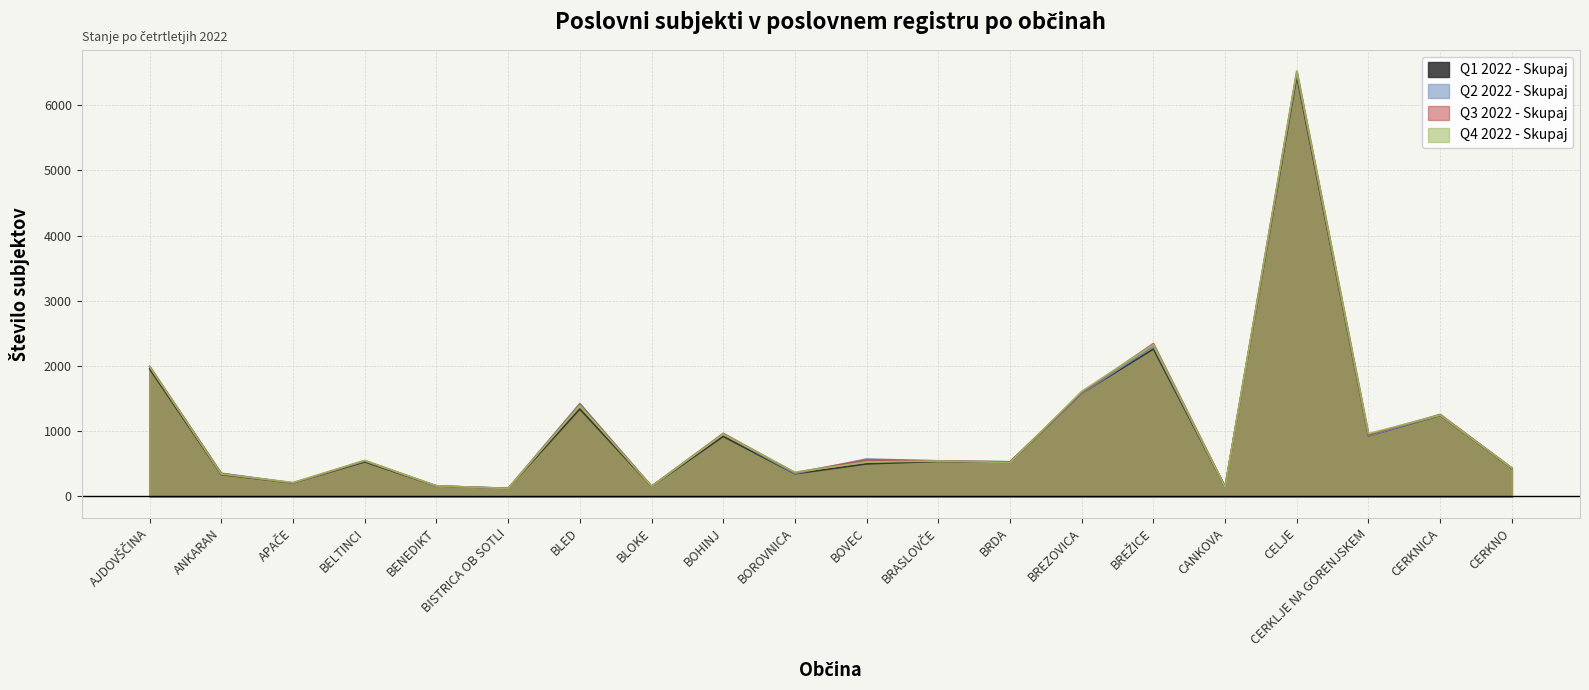

The Q1 2022 - Skupaj series shows 704 at BRDA. True or false?

False